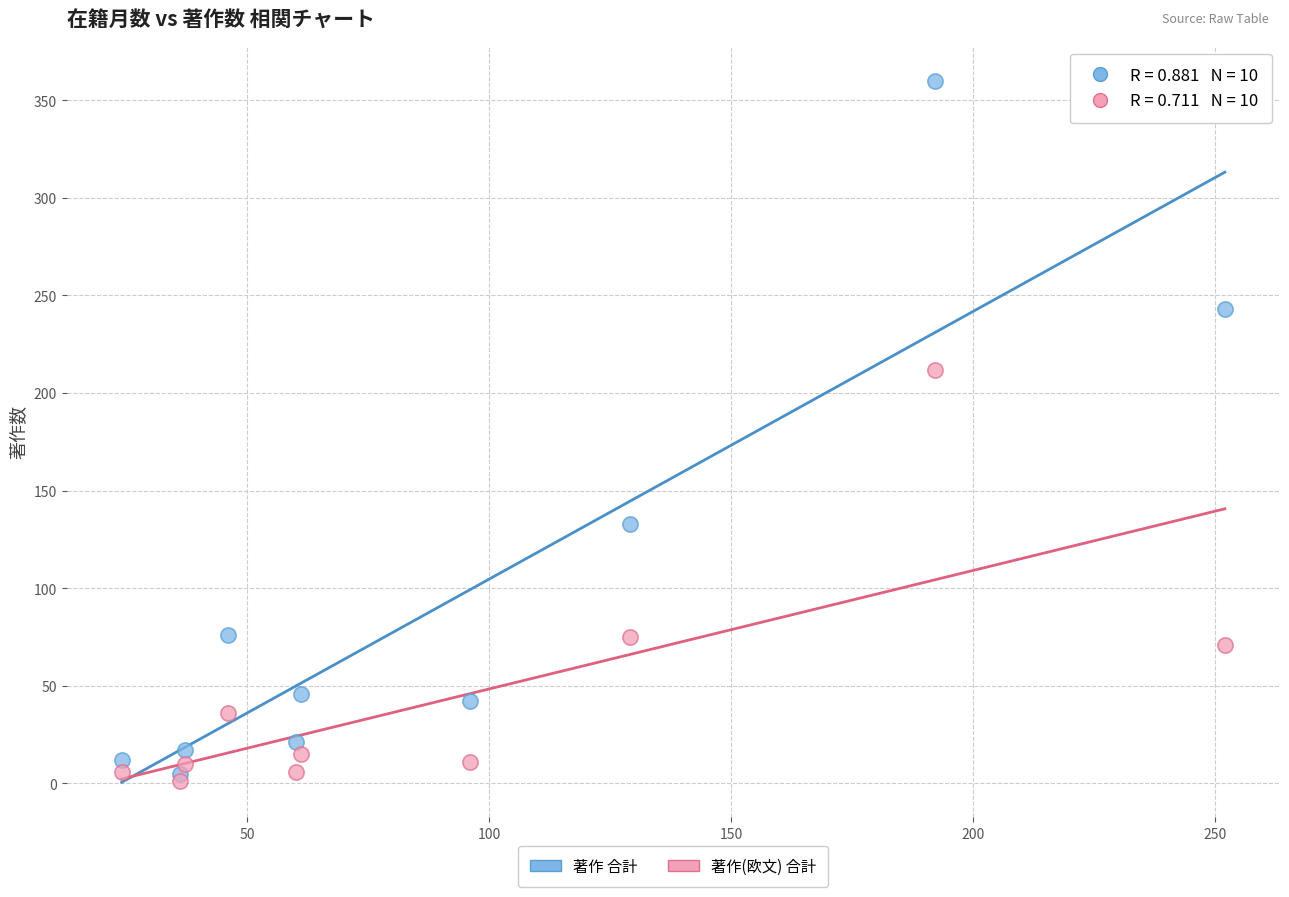

Across all data points, what is the range of Y values (max minus min)?

359